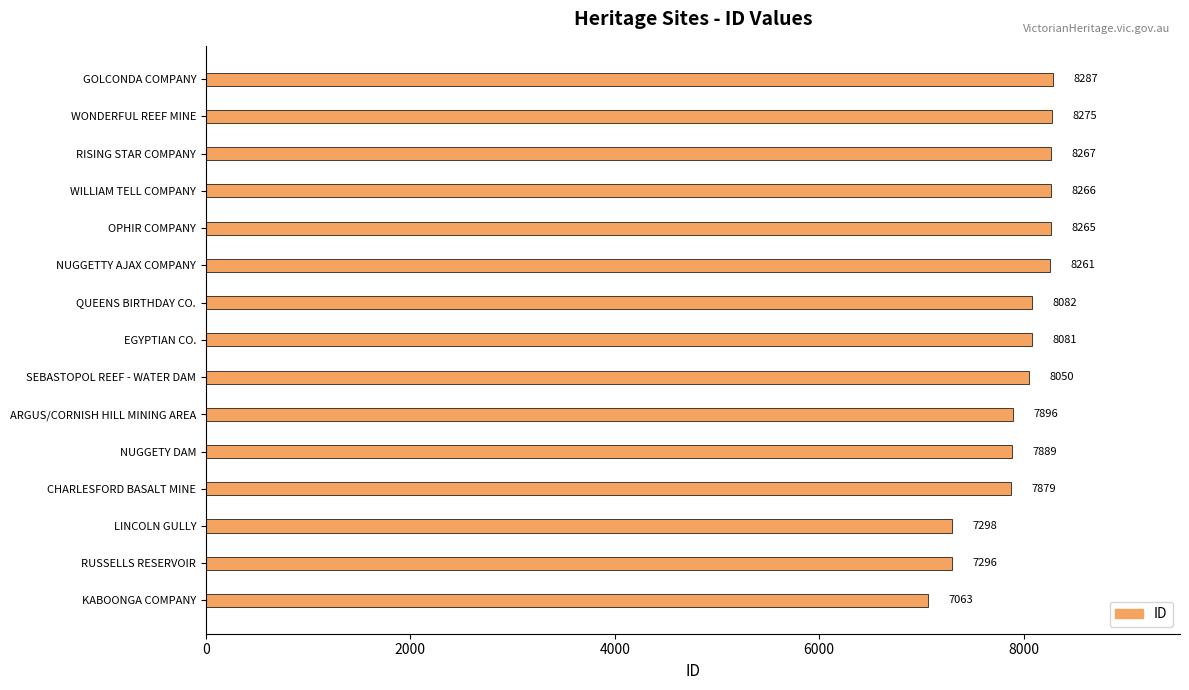

The chart shows a value of 10646 at SEBASTOPOL REEF - WATER DAM. True or false?

False